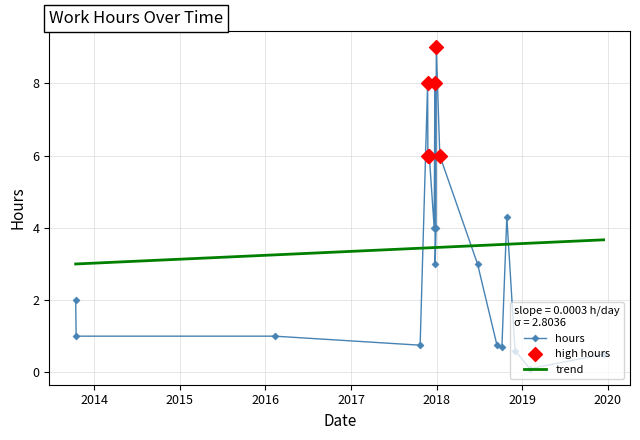

What is the change in value from 2018/10/06 to 2018/01/14?

+5.5